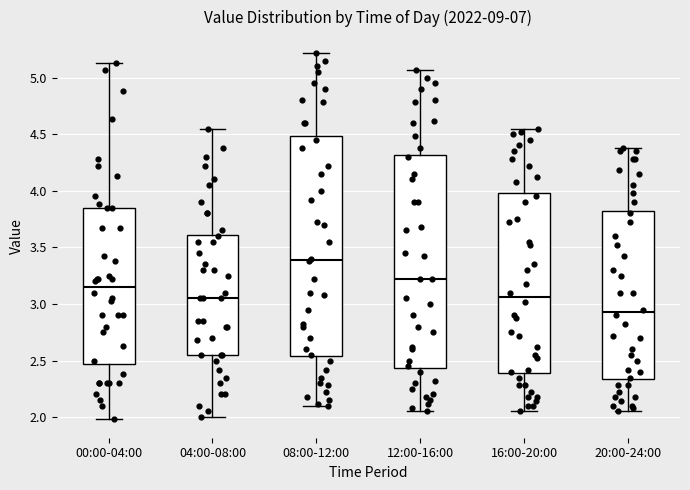

Where is the upper edge of the box for 00:00-04:00 on the y-axis? The values are not printed on the chart, so give them approximately, as read against the axis.

3.85